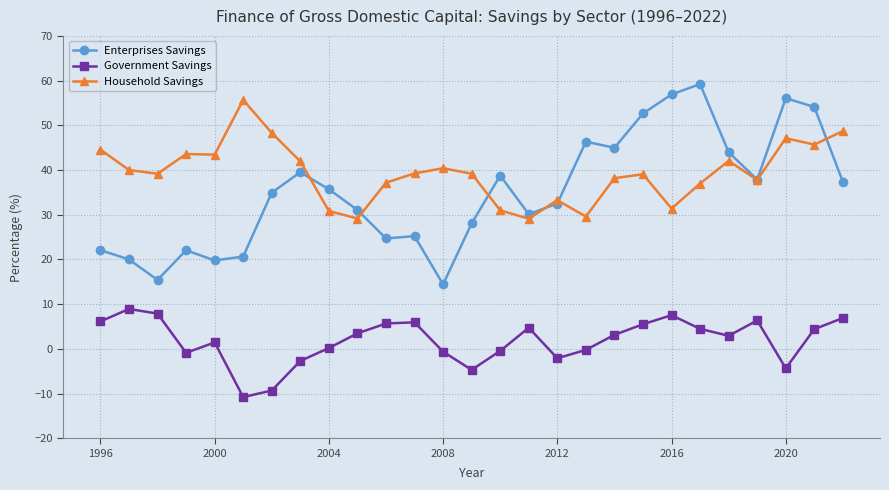

What is the sum of all Enterprises Savings values?

944.3